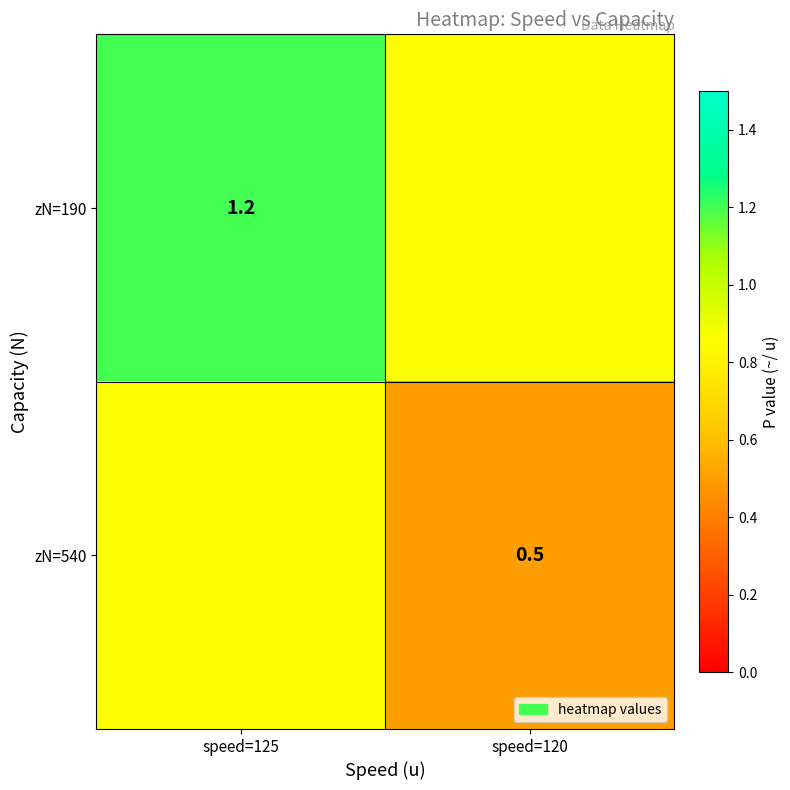

Is it true that zN=190 equals 1.2 at speed=125?

True